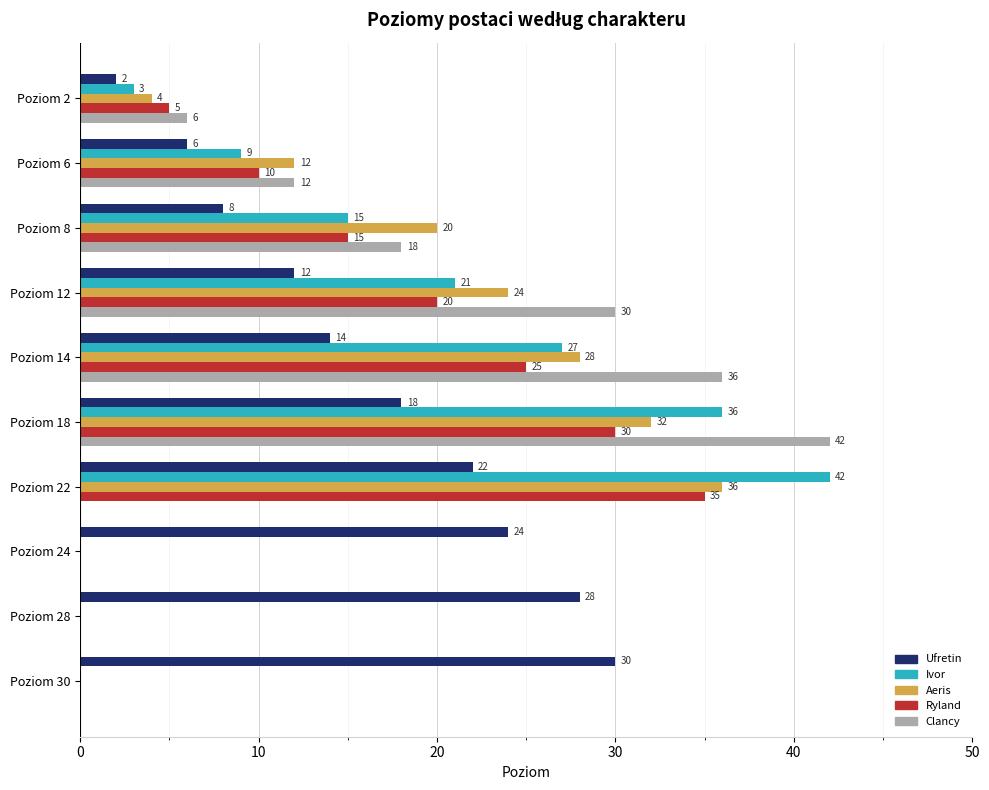

The value of Ufretin at Poziom 8 is 8. True or false?

True